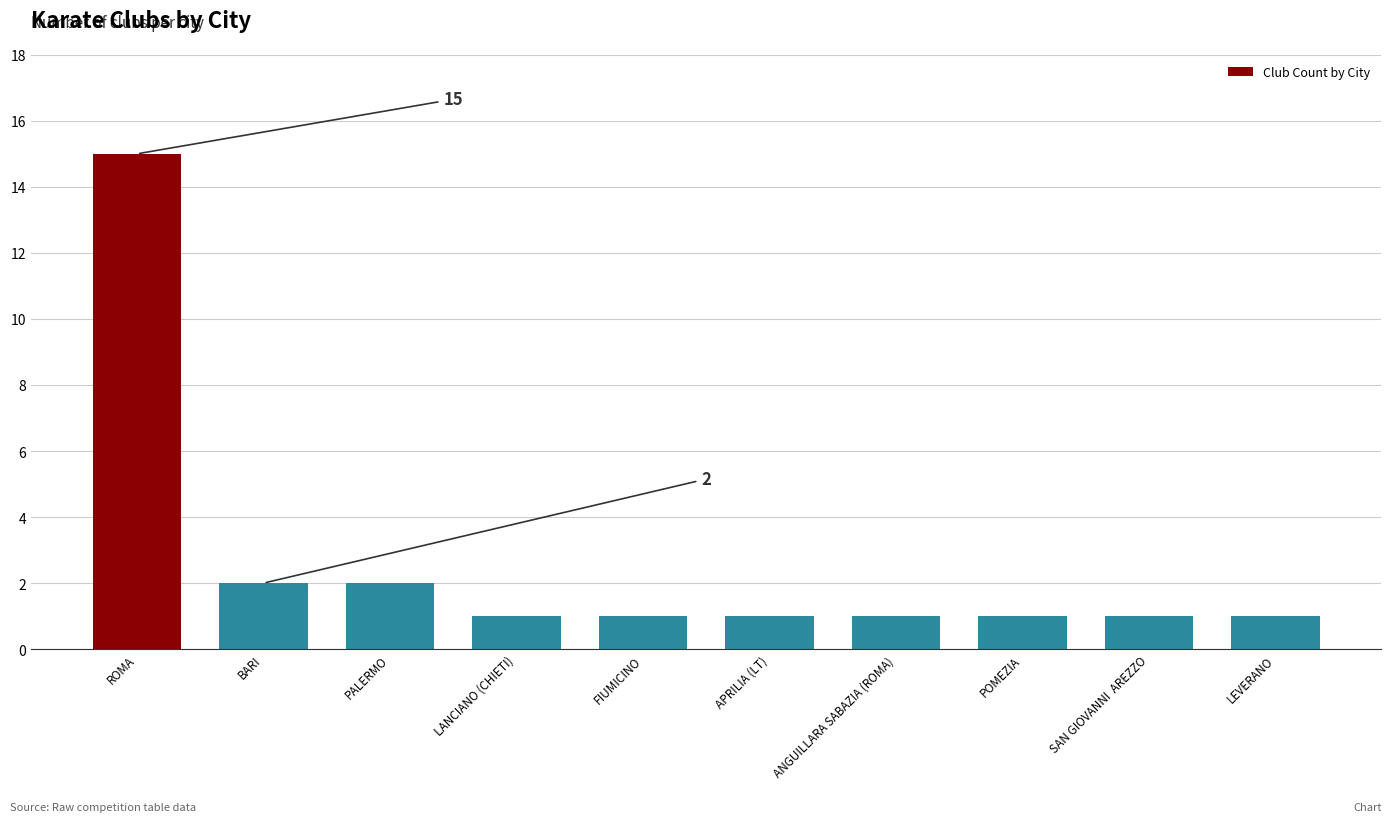

What is the difference between the values at ROMA and FIUMICINO?

14